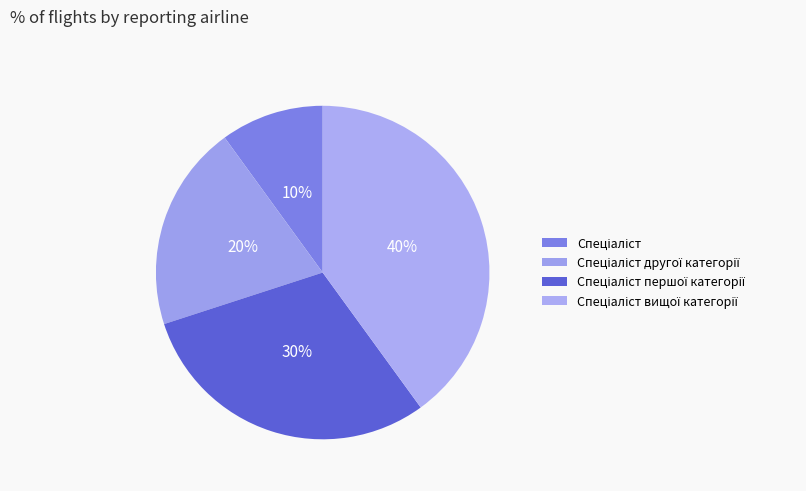

Which category has the smallest portion of the pie?

Спеціаліст